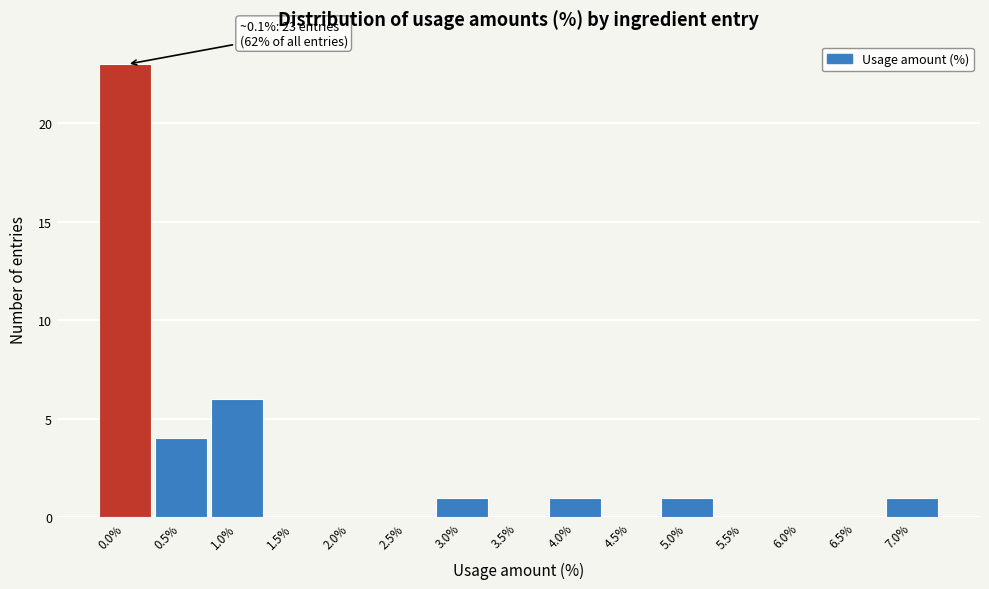

Reading right to left, what are all the values shown in this chart?

7.0%=1	6.5%=0	6.0%=0	5.5%=0	5.0%=1	4.5%=0	4.0%=1	3.5%=0	3.0%=1	2.5%=0	2.0%=0	1.5%=0	1.0%=6	0.5%=4	0.0%=23